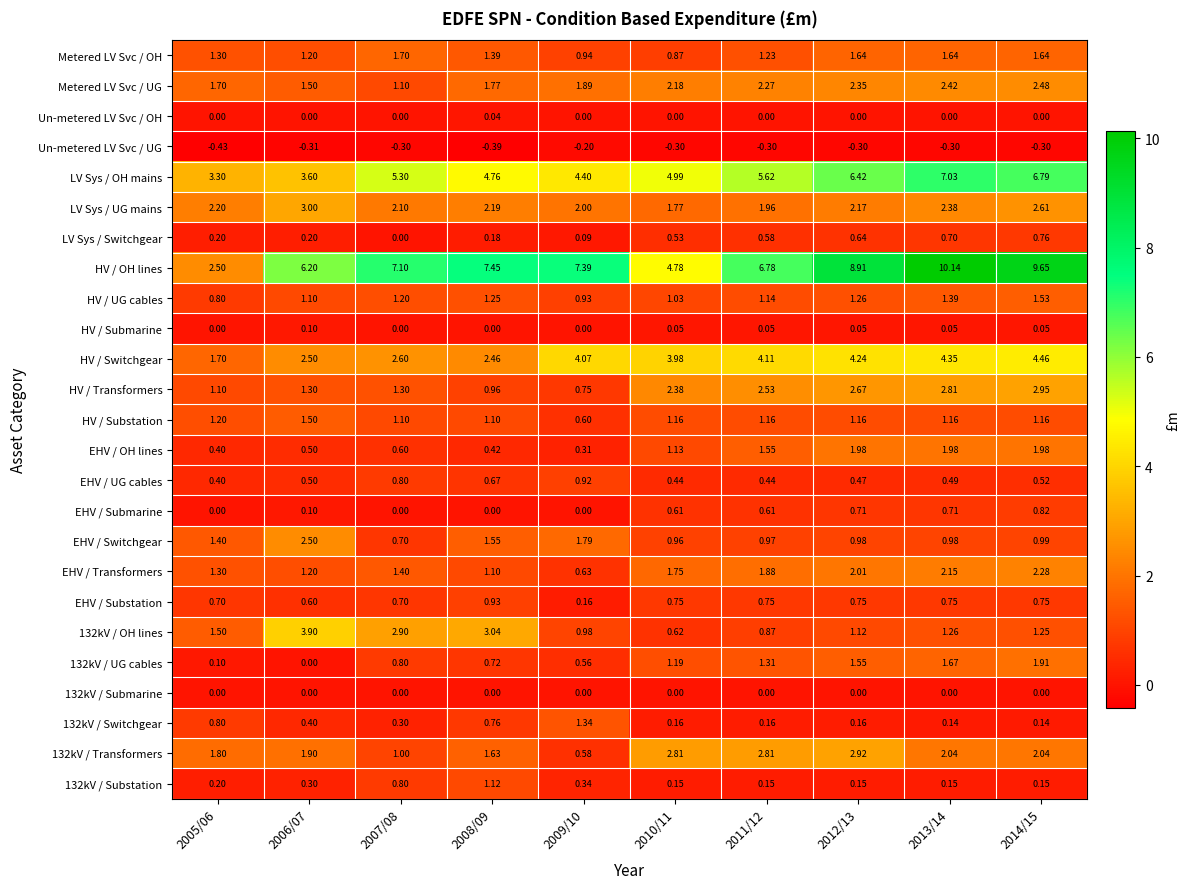

Is the value of HV / Substation at 2014/15 greater than the value of Un-metered LV Svc / OH at 2006/07?

Yes